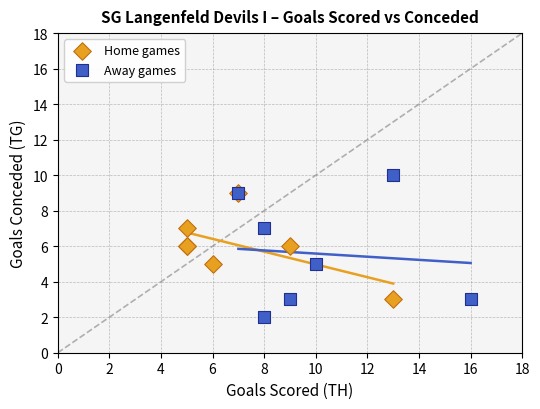

Which series contains the lowest Y value?

Away games